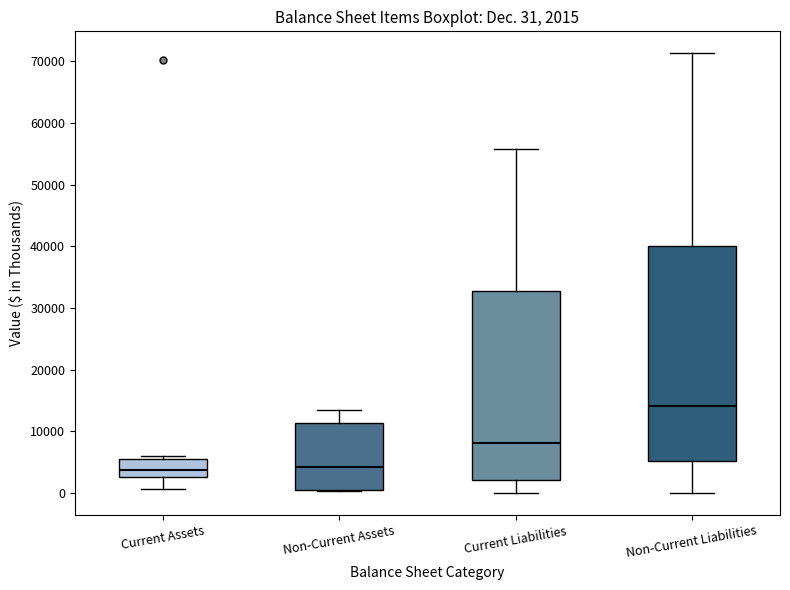

Which box has the highest median line?

Non-Current Liabilities